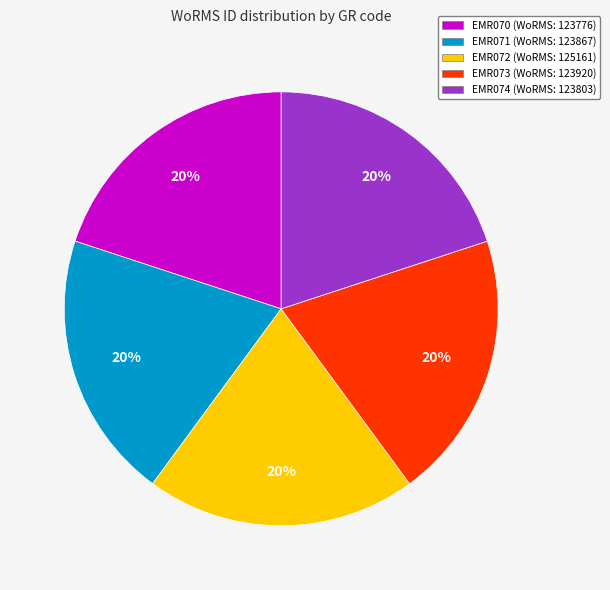

Combined, do EMR071 (WoRMS: 123867) and EMR072 (WoRMS: 125161) account for over 50%?

No